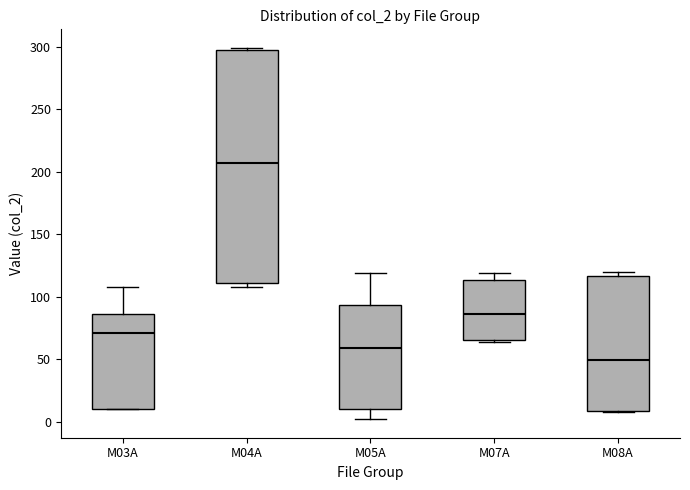

Reading left to right, read every box against the y-axis: the position of its median line, the range the box covers, and the ends of its whiskers. The values are not printed on the chart, so give them approximately, as read against the axis.

M03A: median 70, box 10 to 85, whiskers 10 to 110
M04A: median 205, box 110 to 295, whiskers 110 (just below the box's lower edge) to 300
M05A: median 60, box 10 to 95, whiskers 0 to 120
M07A: median 85, box 65 to 115, whiskers 65 to 120
M08A: median 50, box 10 to 115, whiskers 10 to 120